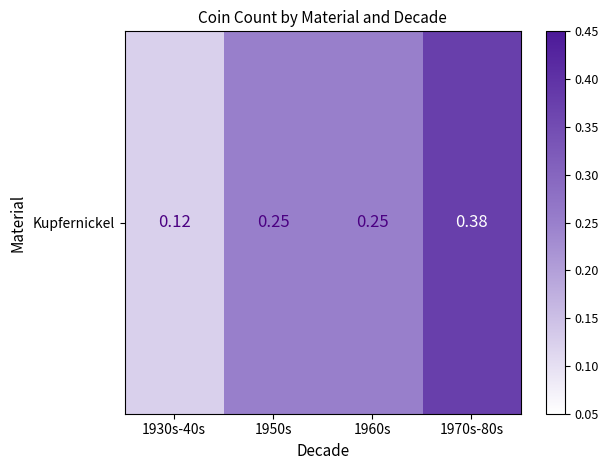

How many data points does each series have?

4